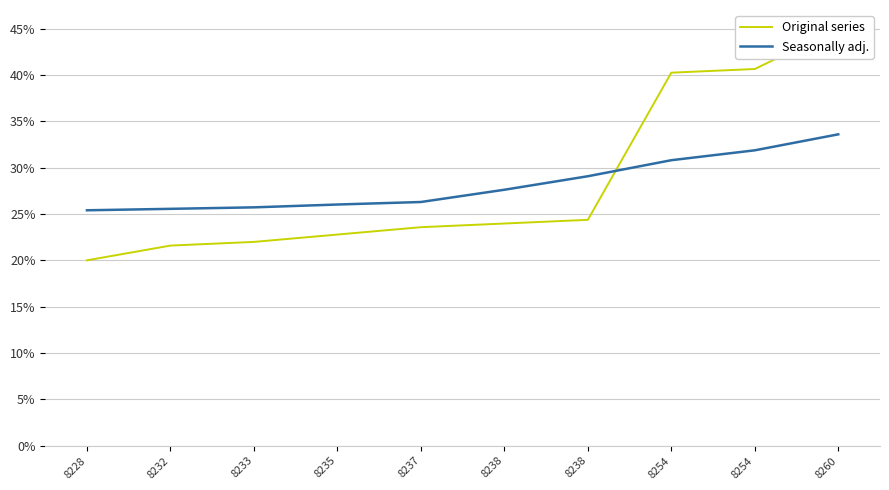

Which series has the widest spread of values?

Original series